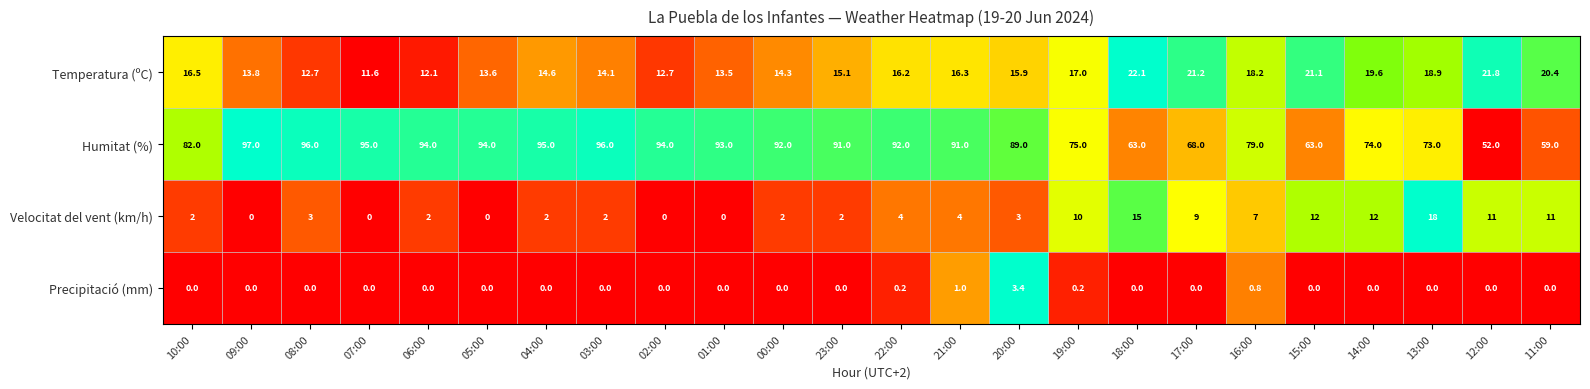

Rank the series by their maximum value, from lowest to highest.

Precipitació (mm), Velocitat del vent (km/h), Temperatura (ºC), Humitat (%)